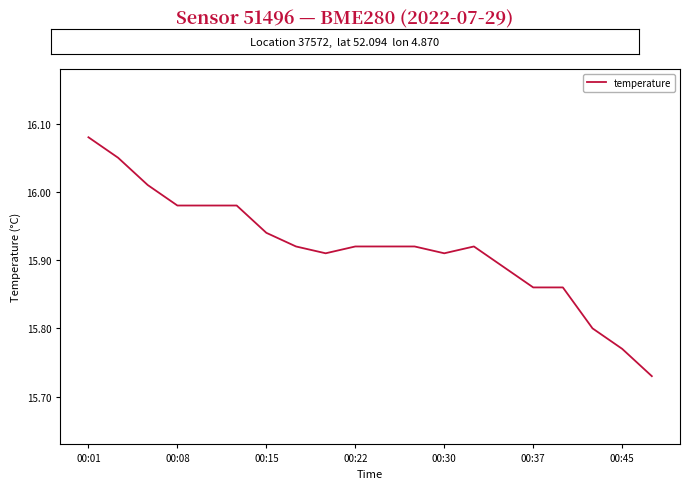

How many series are shown in this chart?

1